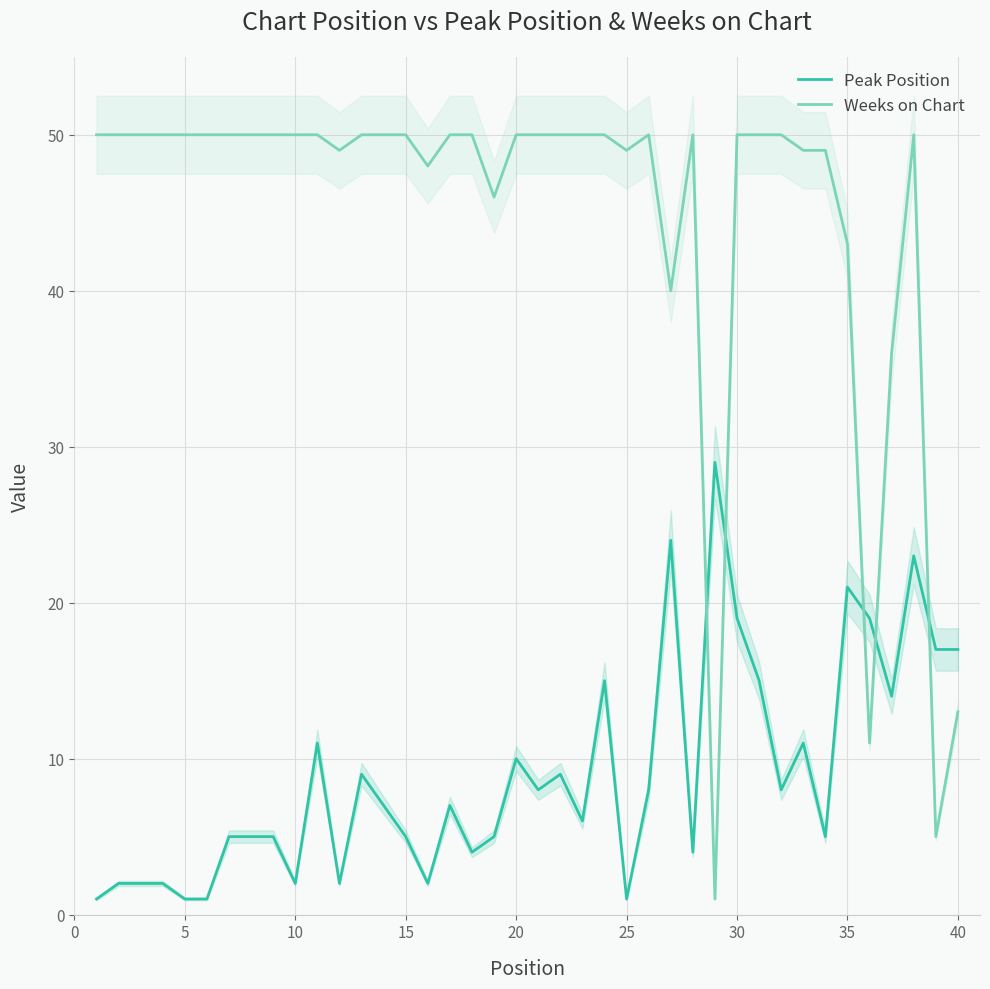

How many intersections are there between Peak Position and Weeks on Chart?

5